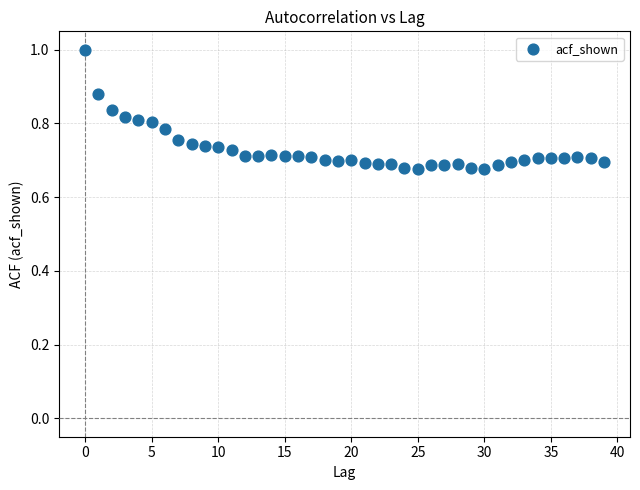

What is the range of Y values (max minus min)?

0.3